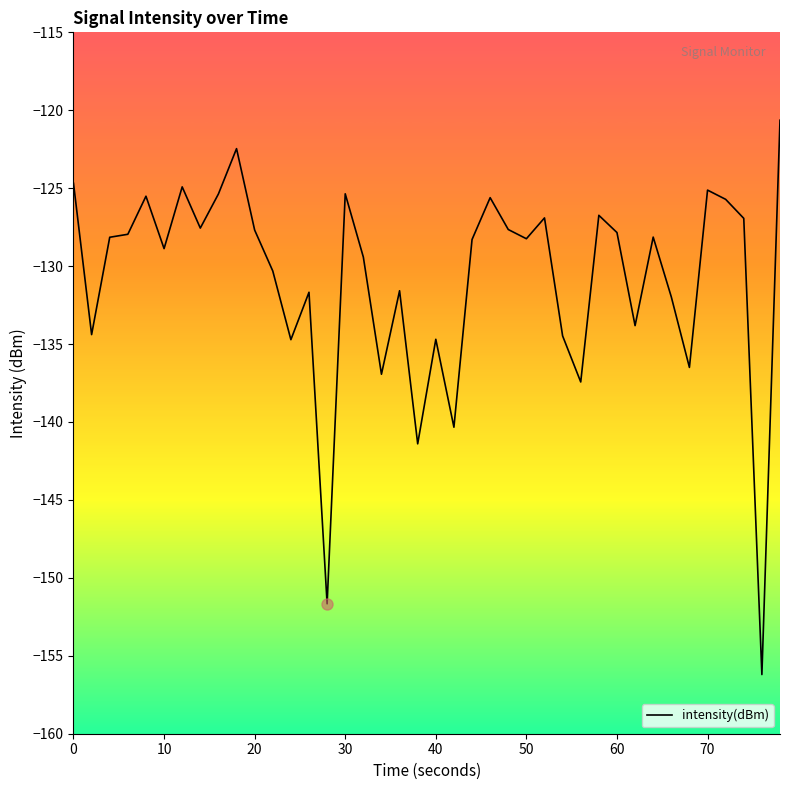

What is the minimum value shown in the chart?

-156.2